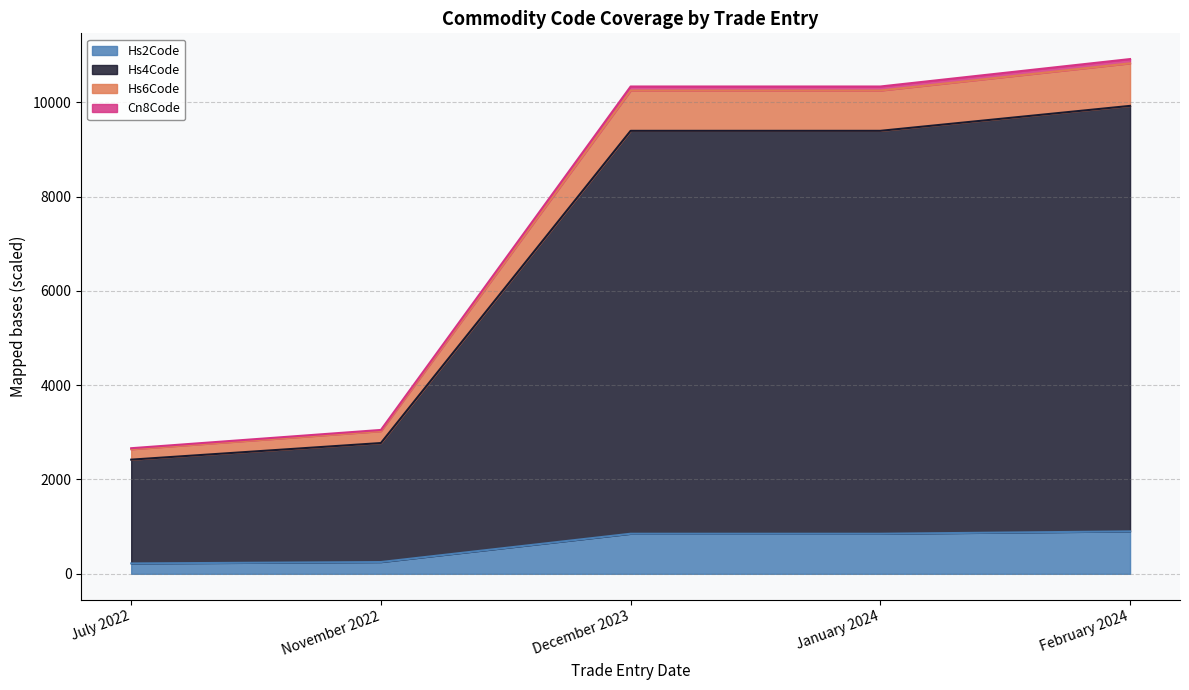

True or false: Hs4Code and Cn8Code cross at least once.

False